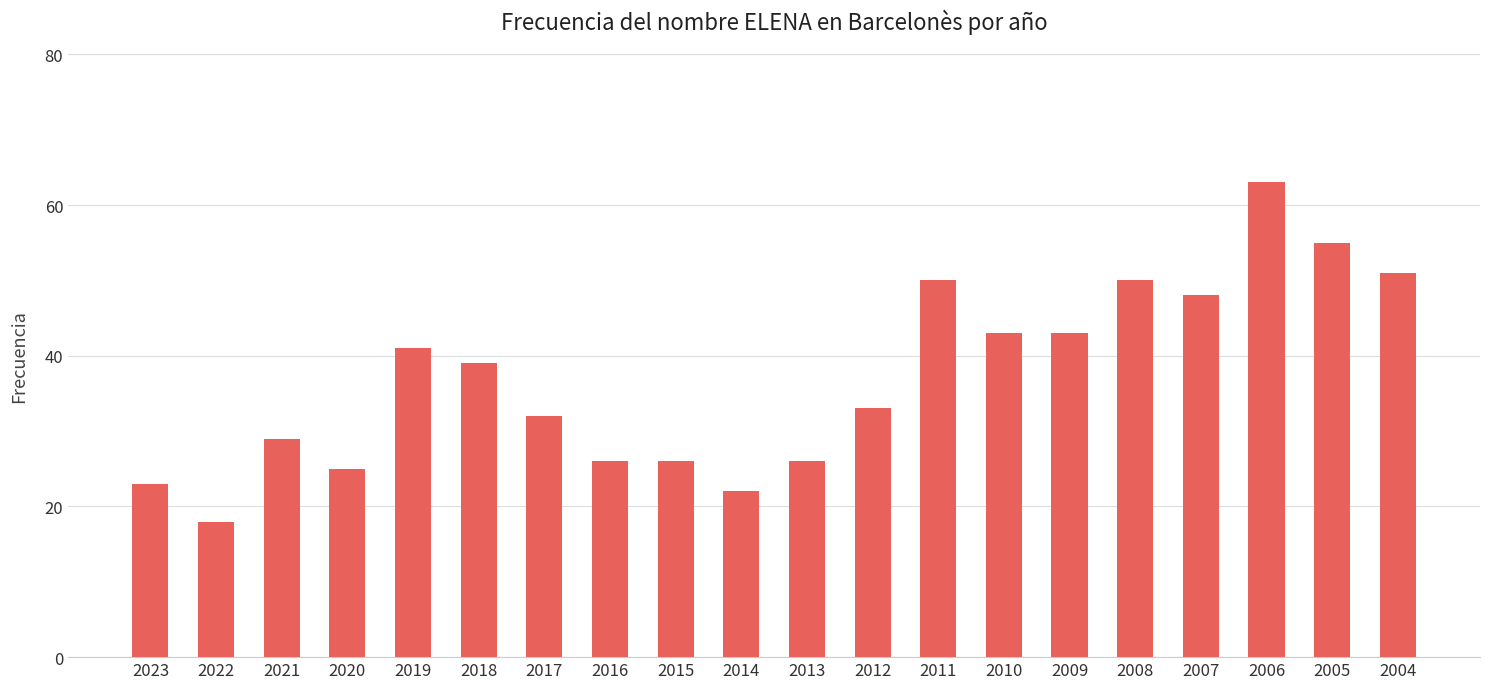

The chart shows a value of 43 at 2009. True or false?

True